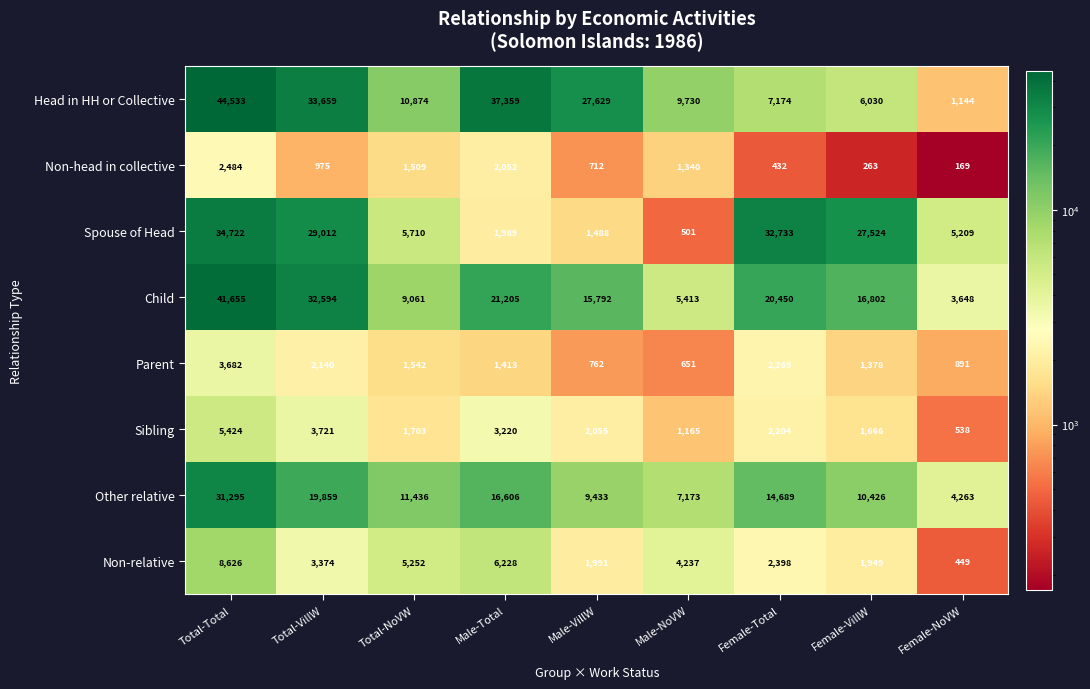

Which series has the widest spread of values?

Head in HH or Collective